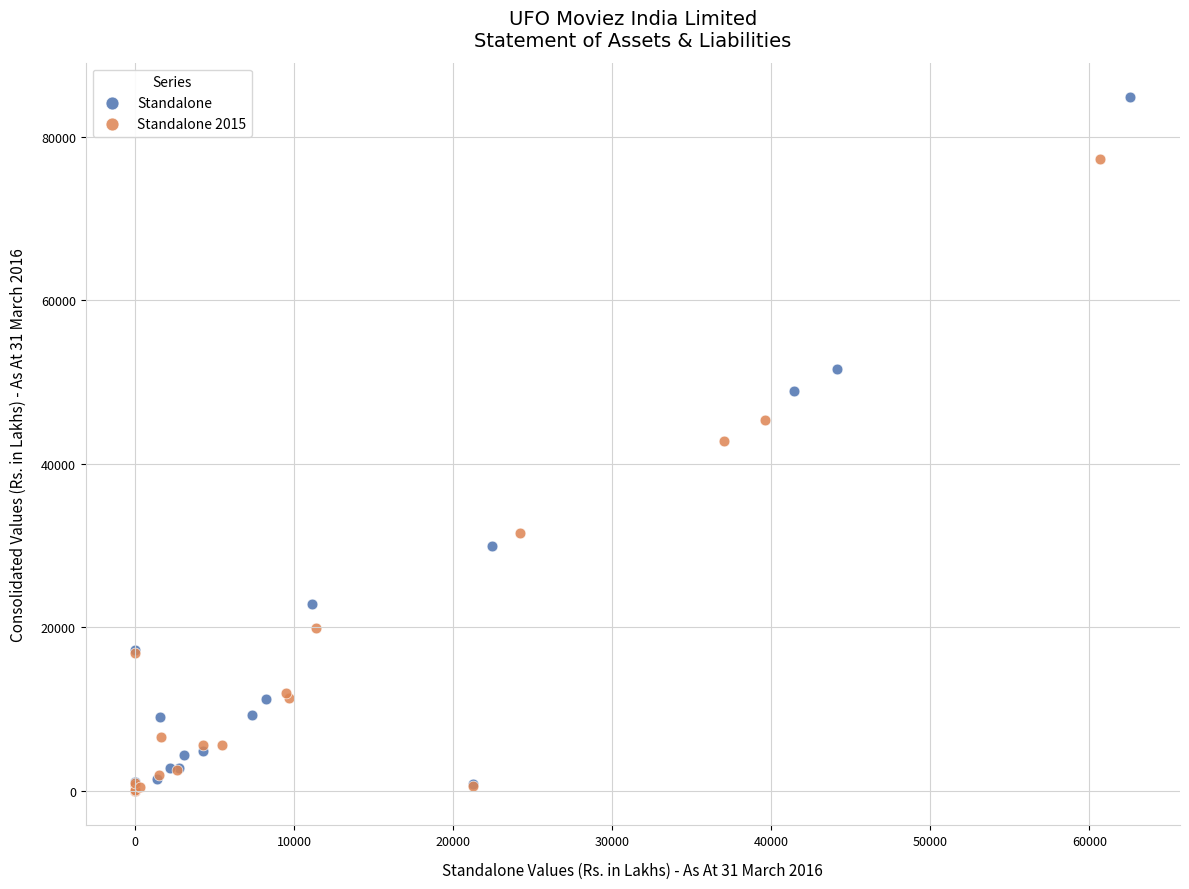

Which series has the largest Y range (max minus min)?

Standalone